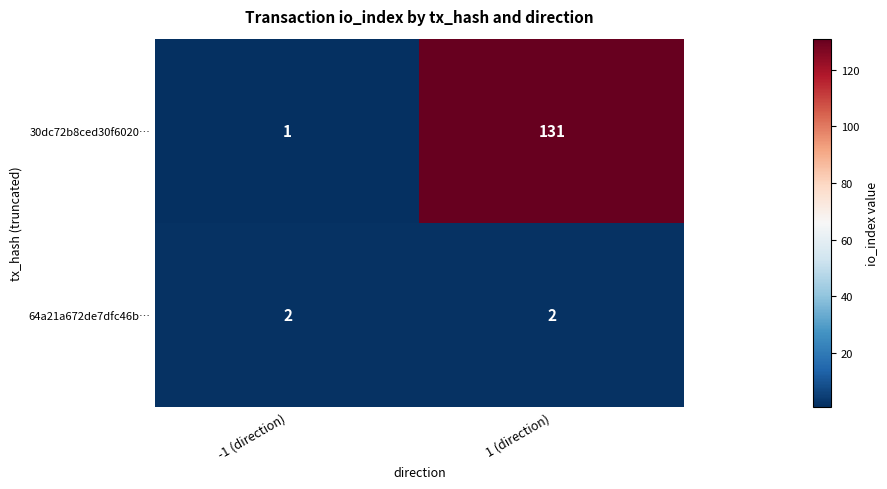

At which label does 30dc72b8ced30f6020… reach its minimum?

-1 (direction)